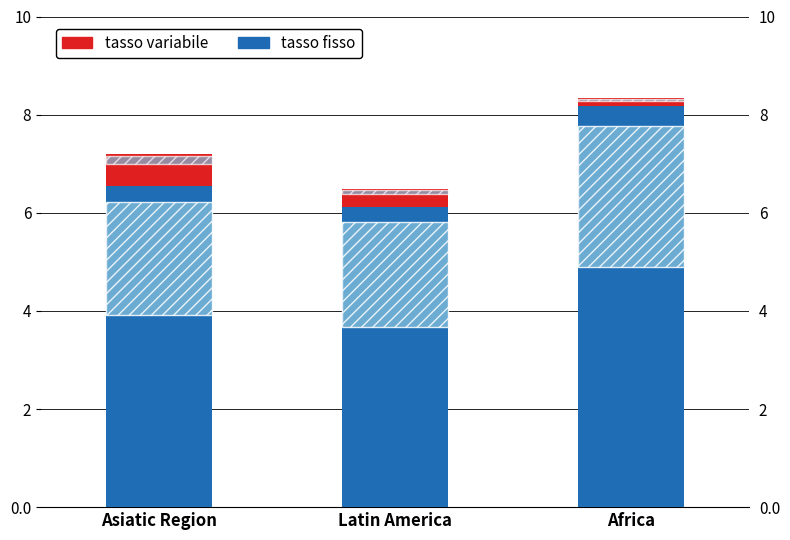

How many groups of bars are there?

3